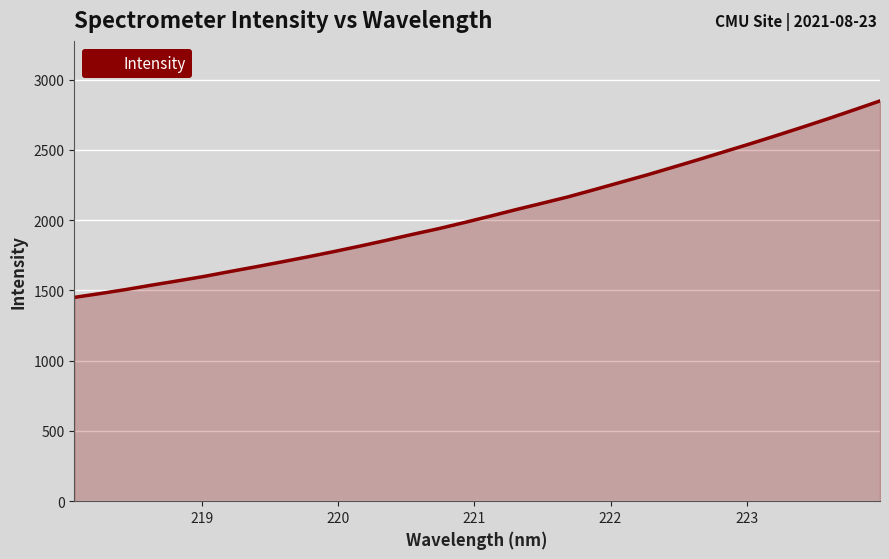

What is the greatest value displayed?

2848.3